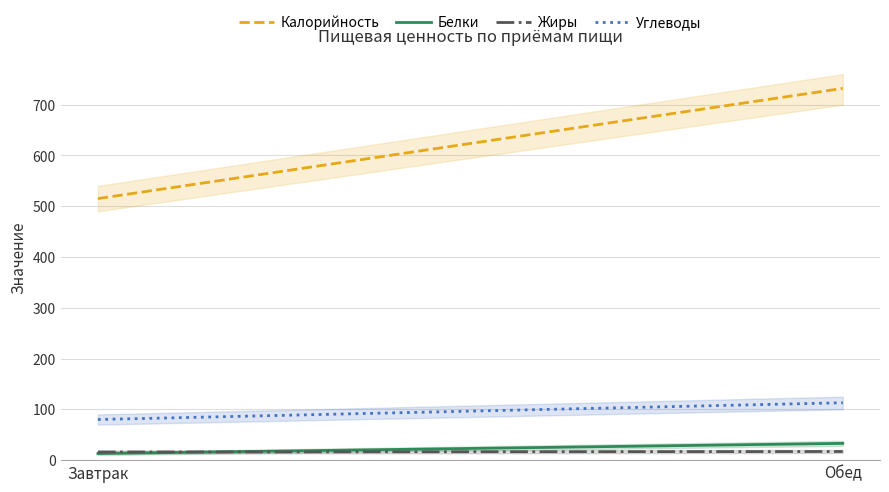

How many categories are shown in the chart?

2